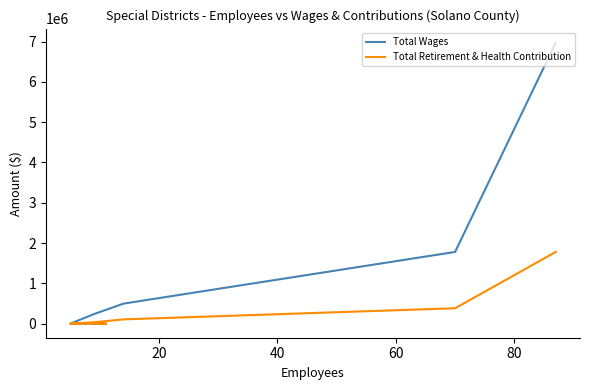

True or false: Total Retirement & Health Contribution and Total Wages cross at least once.

False